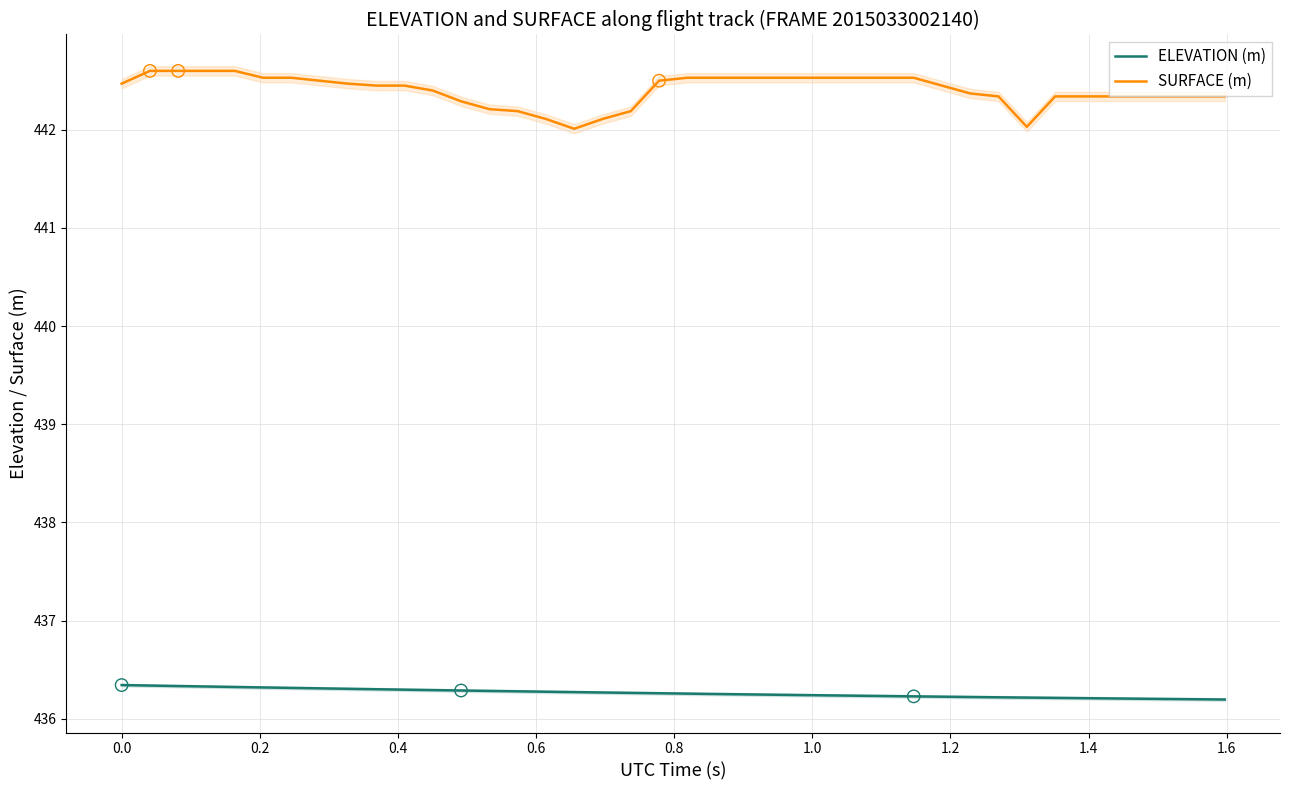

Which series has the widest spread of Y values?

SURFACE (m)